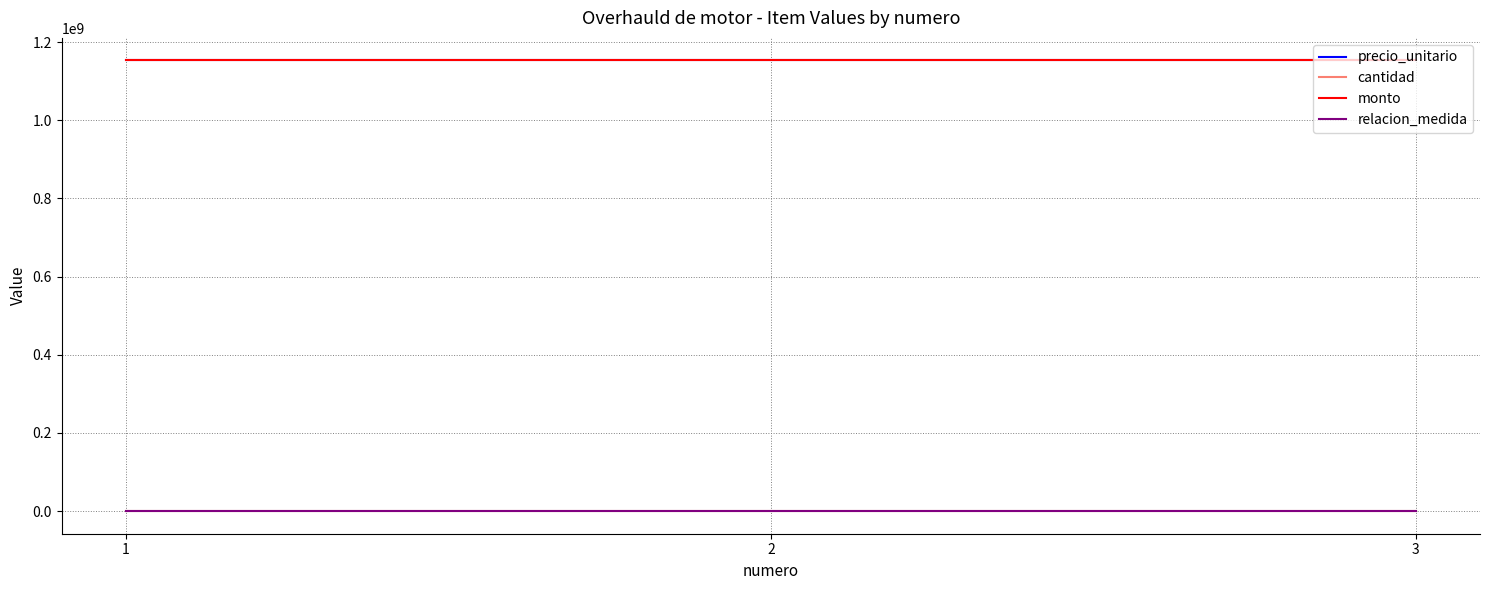

List the series in order of their peak value, highest first.

precio_unitario, monto, cantidad, relacion_medida